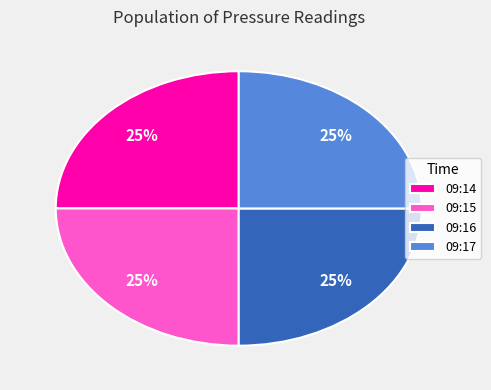

What is the ratio of the value at 09:17 to the value at 09:16?

1.0